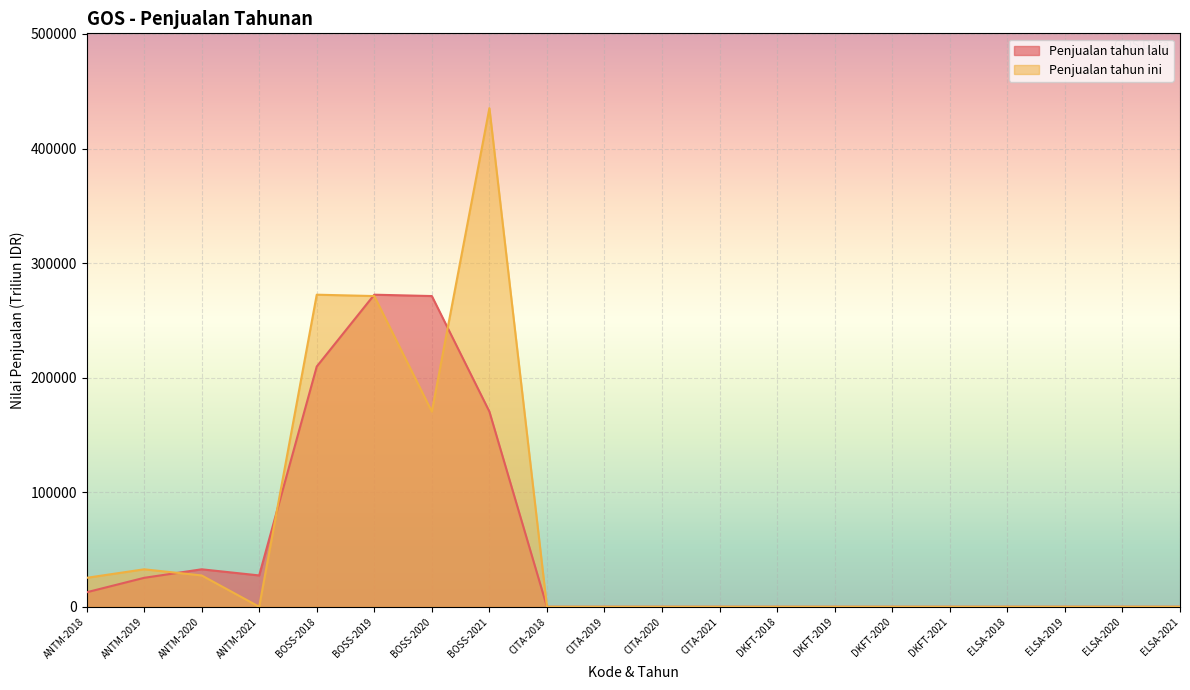

How many times do Penjualan tahun ini and Penjualan tahun lalu cross each other?

6